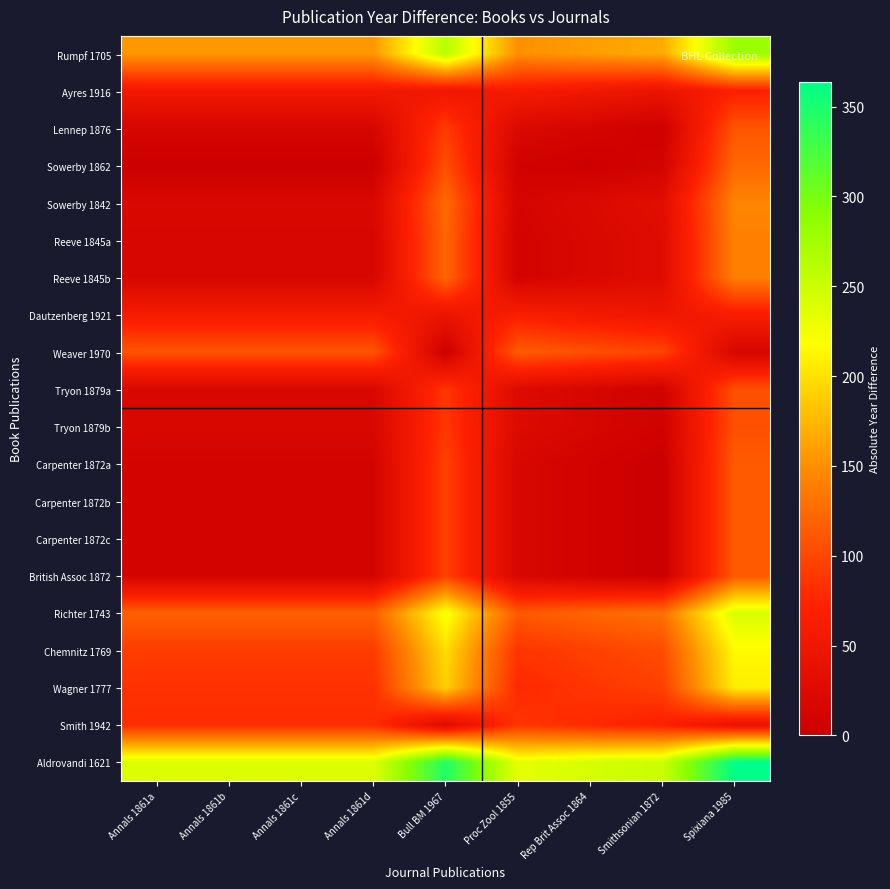

Reading left to right, list all the values displayed in this chart.

Rumpf 1705: Annals 1861a=156	Annals 1861b=156	Annals 1861c=156	Annals 1861d=156	Bull BM 1967=262	Proc Zool 1855=150	Rep Brit Assoc 1864=159	Smithsonian 1872=167	Spixiana 1985=280
Ayres 1916: Annals 1861a=55	Annals 1861b=55	Annals 1861c=55	Annals 1861d=55	Bull BM 1967=51	Proc Zool 1855=61	Rep Brit Assoc 1864=52	Smithsonian 1872=44	Spixiana 1985=69
Lennep 1876: Annals 1861a=15	Annals 1861b=15	Annals 1861c=15	Annals 1861d=15	Bull BM 1967=91	Proc Zool 1855=21	Rep Brit Assoc 1864=12	Smithsonian 1872=4	Spixiana 1985=109
Sowerby 1862: Annals 1861a=1	Annals 1861b=1	Annals 1861c=1	Annals 1861d=1	Bull BM 1967=105	Proc Zool 1855=7	Rep Brit Assoc 1864=2	Smithsonian 1872=10	Spixiana 1985=123
Sowerby 1842: Annals 1861a=19	Annals 1861b=19	Annals 1861c=19	Annals 1861d=19	Bull BM 1967=125	Proc Zool 1855=13	Rep Brit Assoc 1864=22	Smithsonian 1872=30	Spixiana 1985=143
Reeve 1845a: Annals 1861a=16	Annals 1861b=16	Annals 1861c=16	Annals 1861d=16	Bull BM 1967=122	Proc Zool 1855=10	Rep Brit Assoc 1864=19	Smithsonian 1872=27	Spixiana 1985=140
Reeve 1845b: Annals 1861a=16	Annals 1861b=16	Annals 1861c=16	Annals 1861d=16	Bull BM 1967=122	Proc Zool 1855=10	Rep Brit Assoc 1864=19	Smithsonian 1872=27	Spixiana 1985=140
Dautzenberg 1921: Annals 1861a=60	Annals 1861b=60	Annals 1861c=60	Annals 1861d=60	Bull BM 1967=46	Proc Zool 1855=66	Rep Brit Assoc 1864=57	Smithsonian 1872=49	Spixiana 1985=64
Weaver 1970: Annals 1861a=109	Annals 1861b=109	Annals 1861c=109	Annals 1861d=109	Bull BM 1967=3	Proc Zool 1855=115	Rep Brit Assoc 1864=106	Smithsonian 1872=98	Spixiana 1985=15
Tryon 1879a: Annals 1861a=18	Annals 1861b=18	Annals 1861c=18	Annals 1861d=18	Bull BM 1967=88	Proc Zool 1855=24	Rep Brit Assoc 1864=15	Smithsonian 1872=7	Spixiana 1985=106
Tryon 1879b: Annals 1861a=18	Annals 1861b=18	Annals 1861c=18	Annals 1861d=18	Bull BM 1967=88	Proc Zool 1855=24	Rep Brit Assoc 1864=15	Smithsonian 1872=7	Spixiana 1985=106
Carpenter 1872a: Annals 1861a=11	Annals 1861b=11	Annals 1861c=11	Annals 1861d=11	Bull BM 1967=95	Proc Zool 1855=17	Rep Brit Assoc 1864=8	Smithsonian 1872=0	Spixiana 1985=113
Carpenter 1872b: Annals 1861a=11	Annals 1861b=11	Annals 1861c=11	Annals 1861d=11	Bull BM 1967=95	Proc Zool 1855=17	Rep Brit Assoc 1864=8	Smithsonian 1872=0	Spixiana 1985=113
Carpenter 1872c: Annals 1861a=11	Annals 1861b=11	Annals 1861c=11	Annals 1861d=11	Bull BM 1967=95	Proc Zool 1855=17	Rep Brit Assoc 1864=8	Smithsonian 1872=0	Spixiana 1985=113
British Assoc 1872: Annals 1861a=11	Annals 1861b=11	Annals 1861c=11	Annals 1861d=11	Bull BM 1967=95	Proc Zool 1855=17	Rep Brit Assoc 1864=8	Smithsonian 1872=0	Spixiana 1985=113
Richter 1743: Annals 1861a=118	Annals 1861b=118	Annals 1861c=118	Annals 1861d=118	Bull BM 1967=224	Proc Zool 1855=112	Rep Brit Assoc 1864=121	Smithsonian 1872=129	Spixiana 1985=242
Chemnitz 1769: Annals 1861a=92	Annals 1861b=92	Annals 1861c=92	Annals 1861d=92	Bull BM 1967=198	Proc Zool 1855=86	Rep Brit Assoc 1864=95	Smithsonian 1872=103	Spixiana 1985=216
Wagner 1777: Annals 1861a=84	Annals 1861b=84	Annals 1861c=84	Annals 1861d=84	Bull BM 1967=190	Proc Zool 1855=78	Rep Brit Assoc 1864=87	Smithsonian 1872=95	Spixiana 1985=208
Smith 1942: Annals 1861a=81	Annals 1861b=81	Annals 1861c=81	Annals 1861d=81	Bull BM 1967=25	Proc Zool 1855=87	Rep Brit Assoc 1864=78	Smithsonian 1872=70	Spixiana 1985=43
Aldrovandi 1621: Annals 1861a=240	Annals 1861b=240	Annals 1861c=240	Annals 1861d=240	Bull BM 1967=346	Proc Zool 1855=234	Rep Brit Assoc 1864=243	Smithsonian 1872=251	Spixiana 1985=364